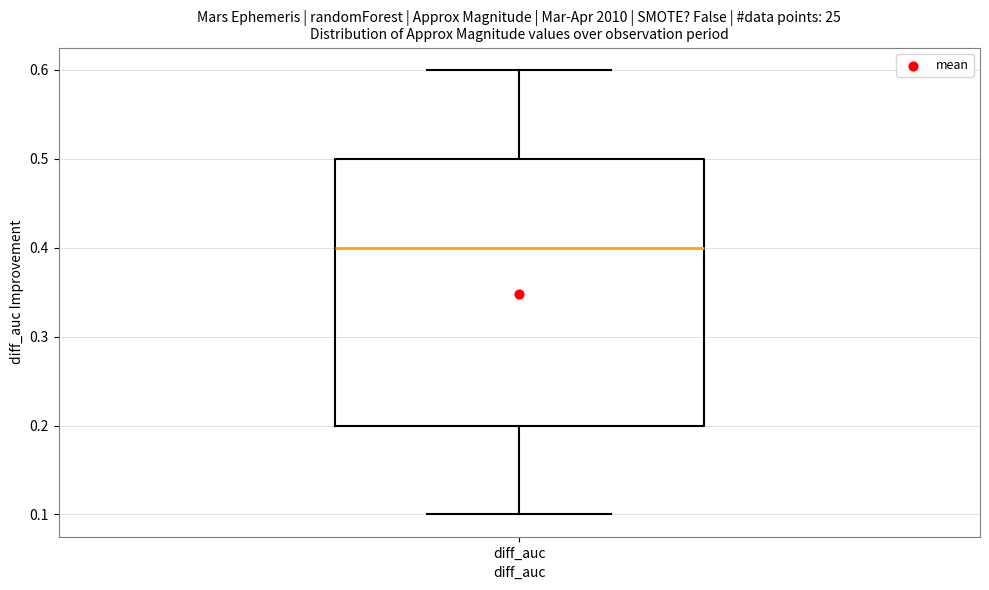

Transcribe this box plot: give where the median line is, the range the box spans, and where the two whiskers end, as read against the y-axis. The values are not printed on the chart, so give them approximately, as read against the axis.

median 0.4, box 0.2 to 0.5, whiskers 0.1 to 0.6